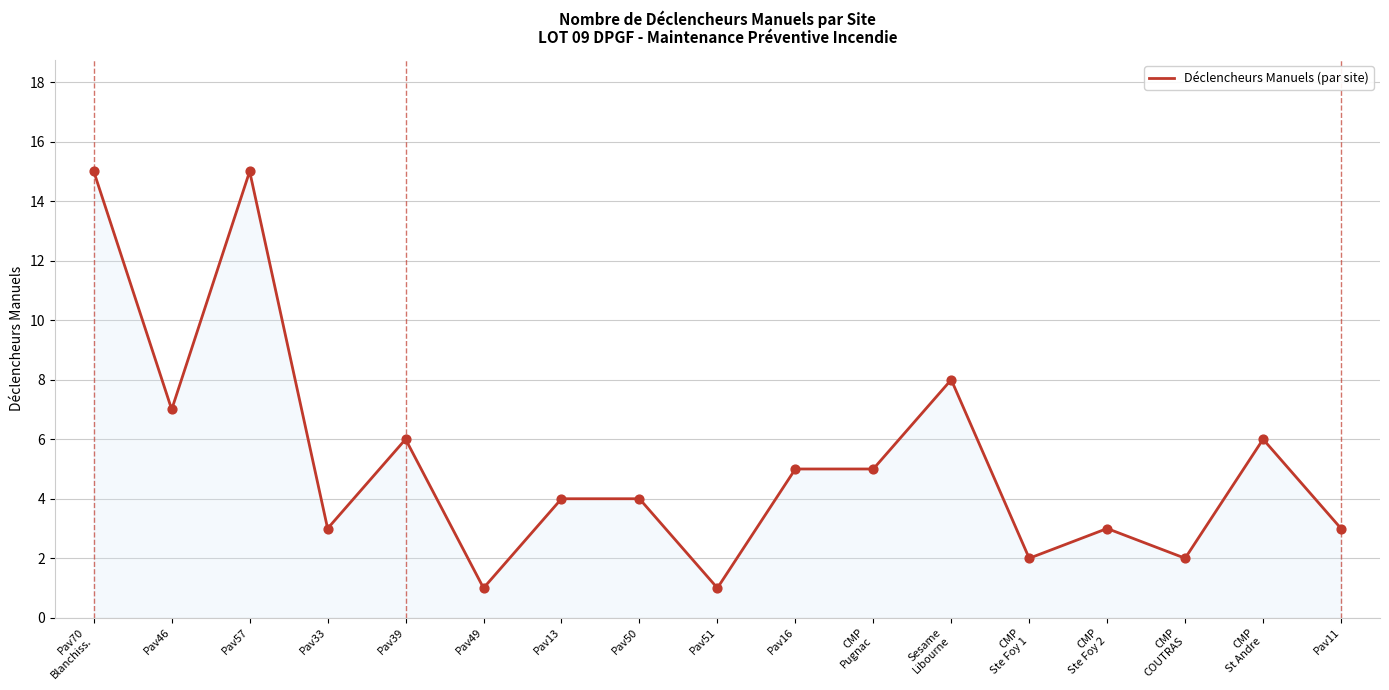

Approximately how many times larger is the value at Pav33 compared to CMP
Ste Foy 2?

1.0